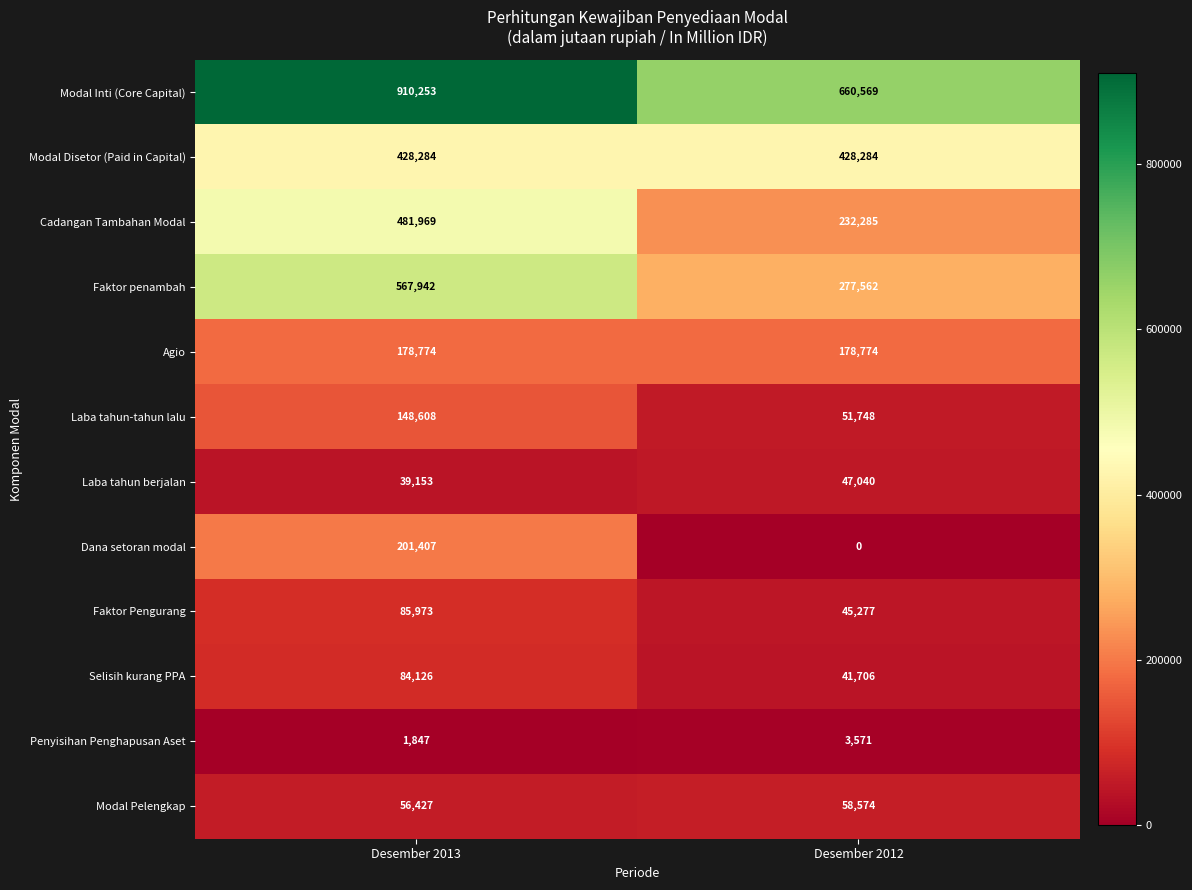

Rank the series by their maximum value, from highest to lowest.

Modal Inti (Core Capital), Faktor penambah, Cadangan Tambahan Modal, Modal Disetor (Paid in Capital), Dana setoran modal, Agio, Laba tahun-tahun lalu, Faktor Pengurang, Selisih kurang PPA, Modal Pelengkap, Laba tahun berjalan, Penyisihan Penghapusan Aset